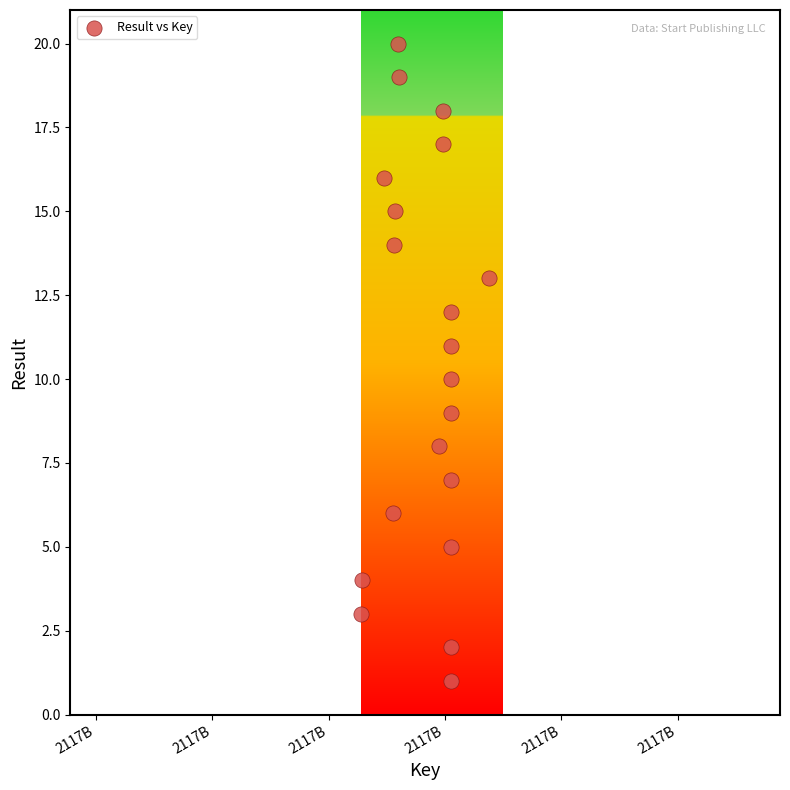

What is the range of X values (max minus min)?

21981